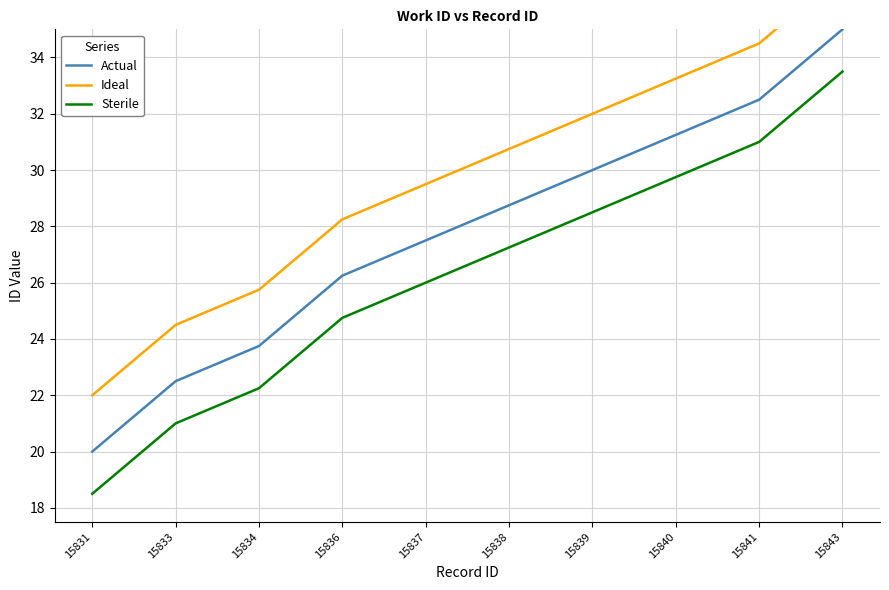

Which series has the largest total across all categories?

Ideal